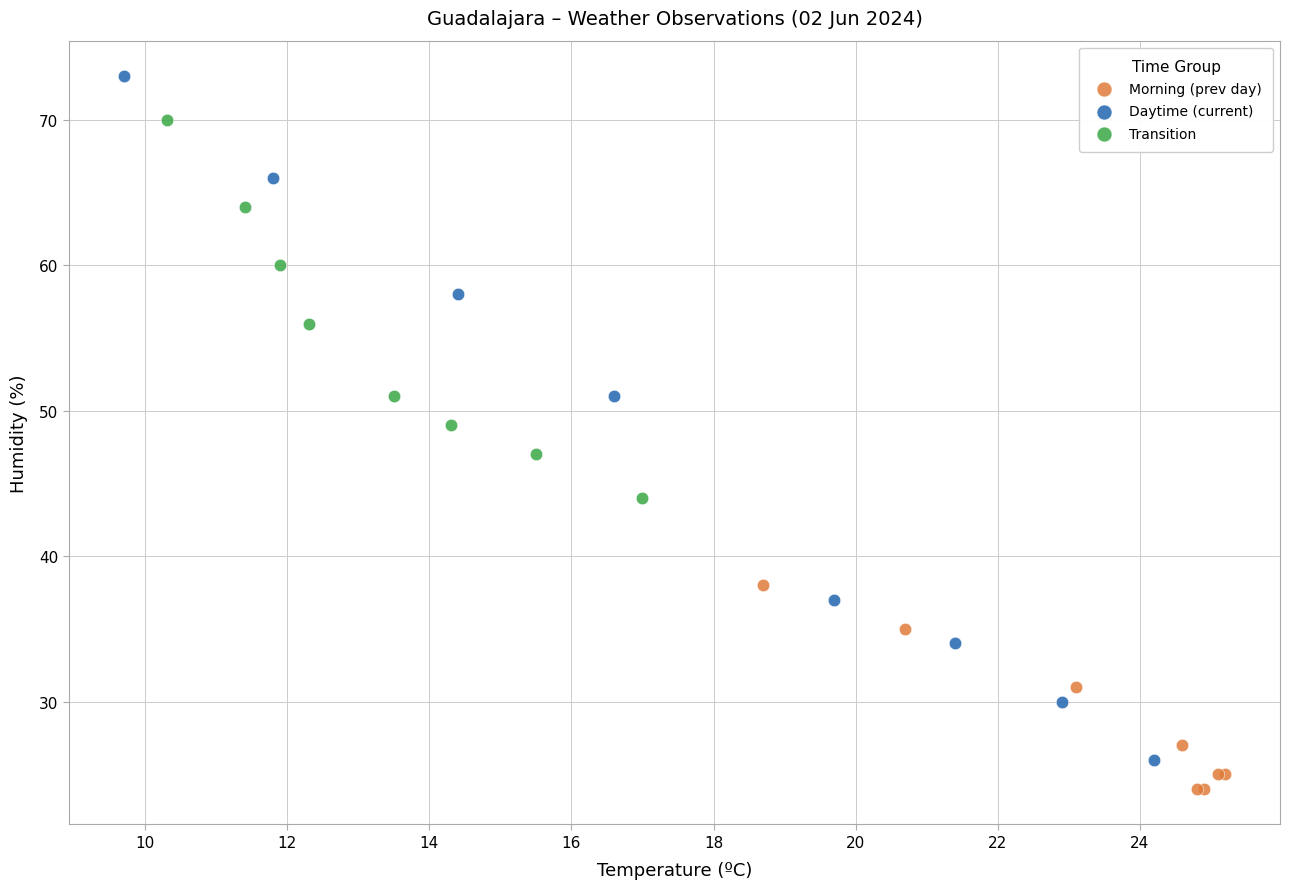

Which series has the widest spread of Y values?

Daytime (current)